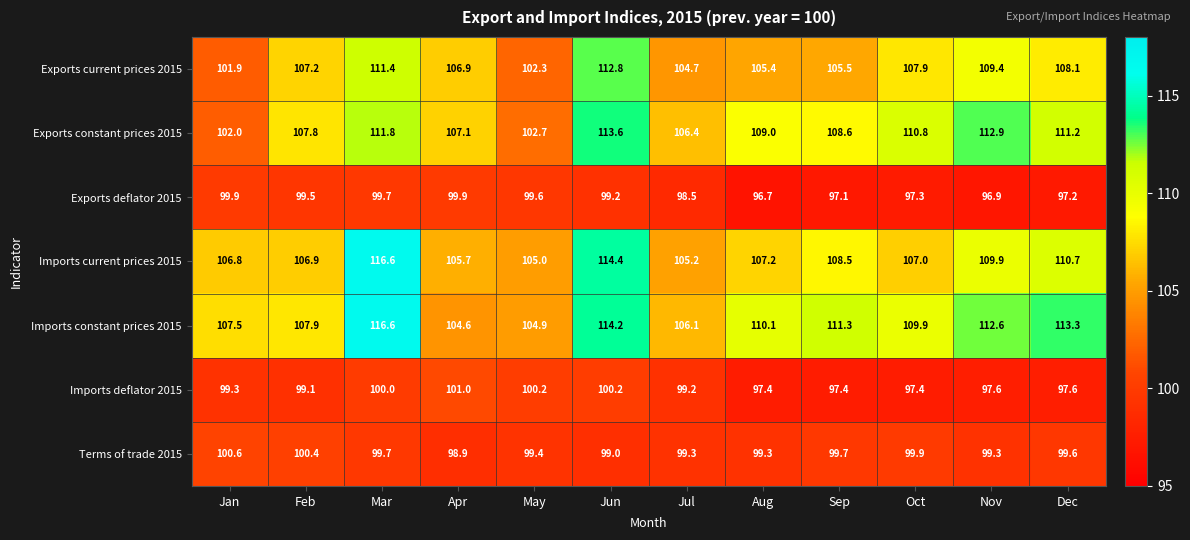

True or false: Exports deflator 2015 has a value of 29.5 at Apr.

False